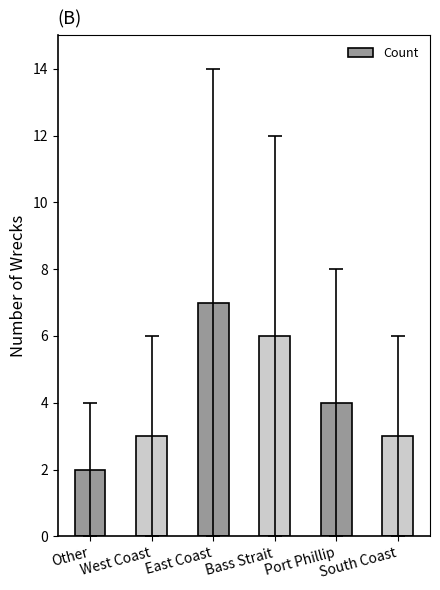

At which category does the chart reach its minimum across all series?

Other